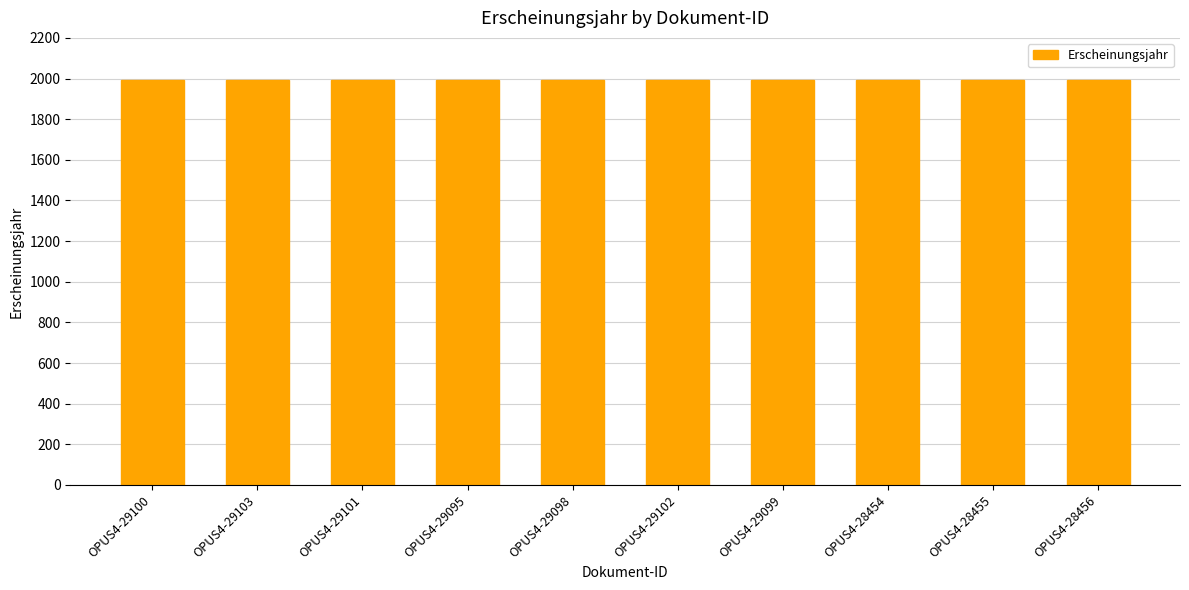

What is the value of the 4th bar from the left?

1993